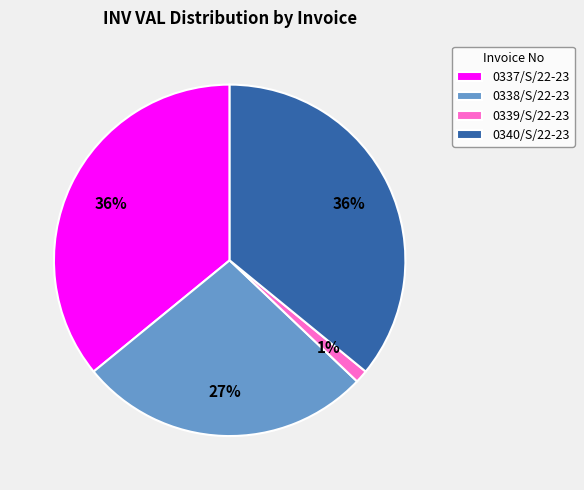

Does 0337/S/22-23 account for over 50% of the chart?

No